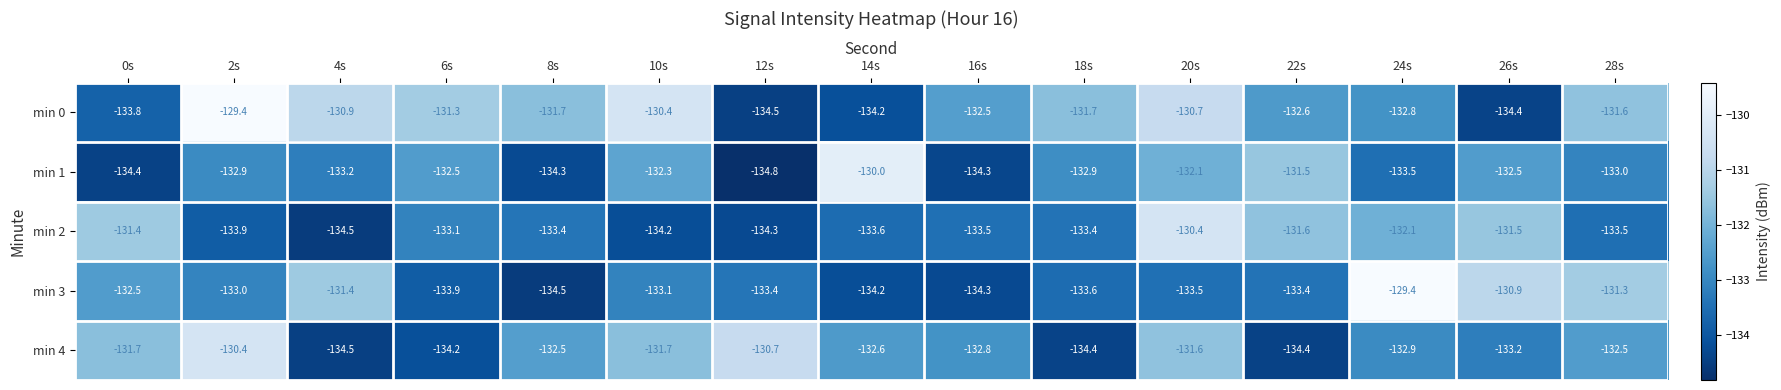

What is the average value of the min 2 series?

-133.0